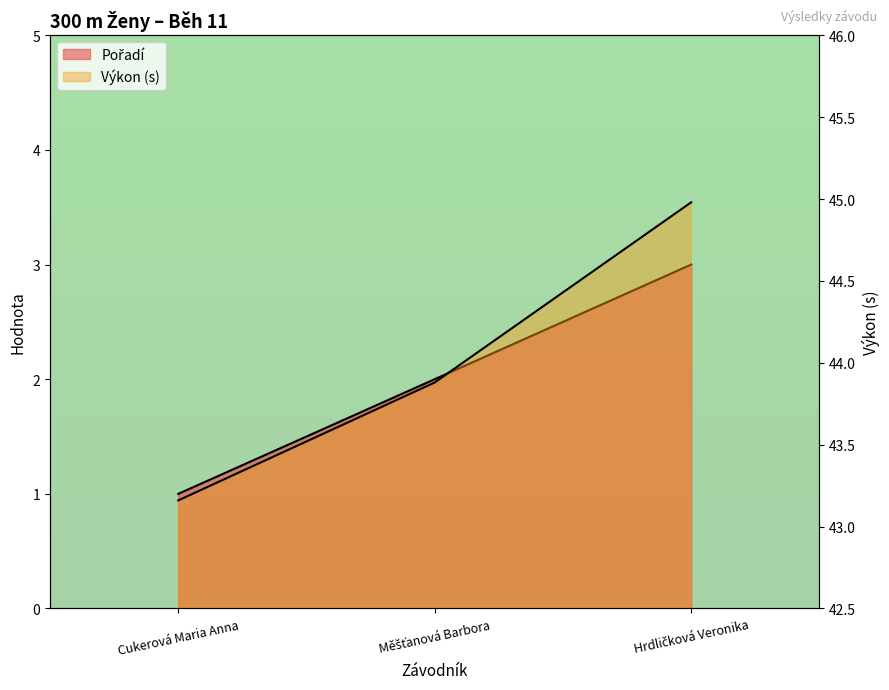

What is the greatest value displayed?

45.0